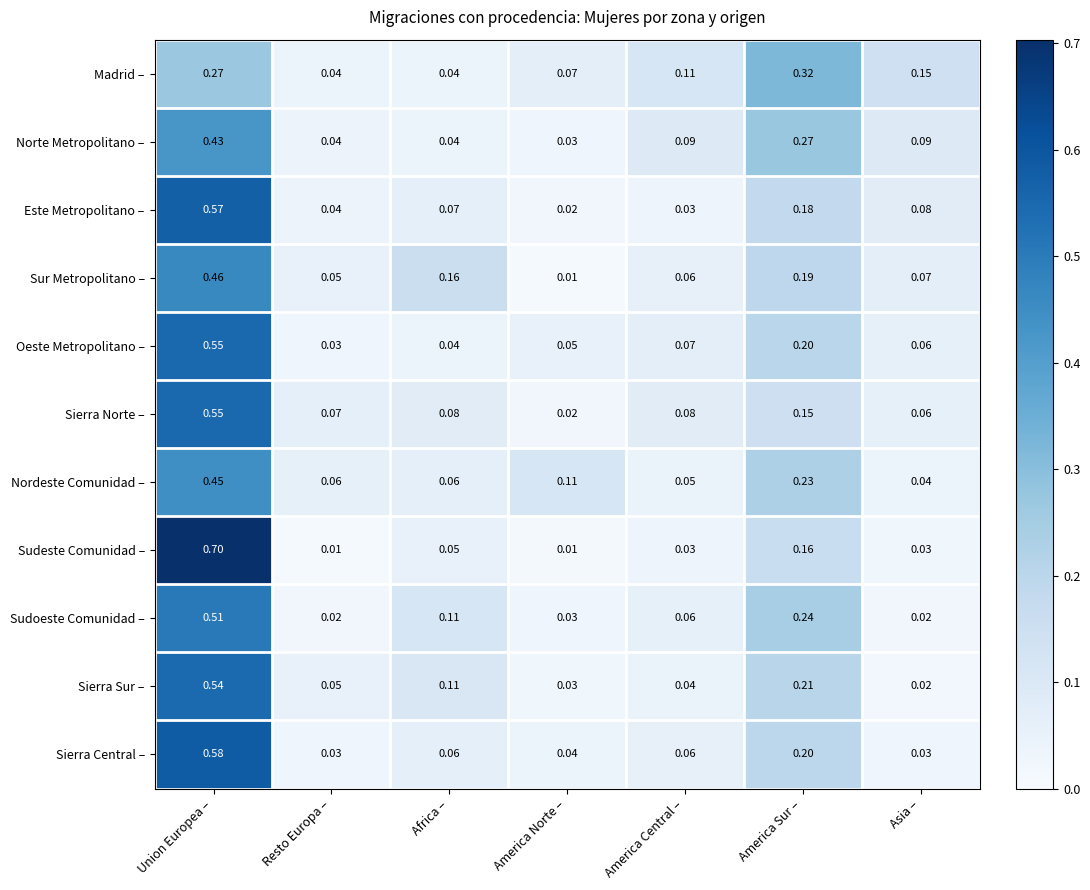

At which label does Madrid – reach its peak?

America Sur –